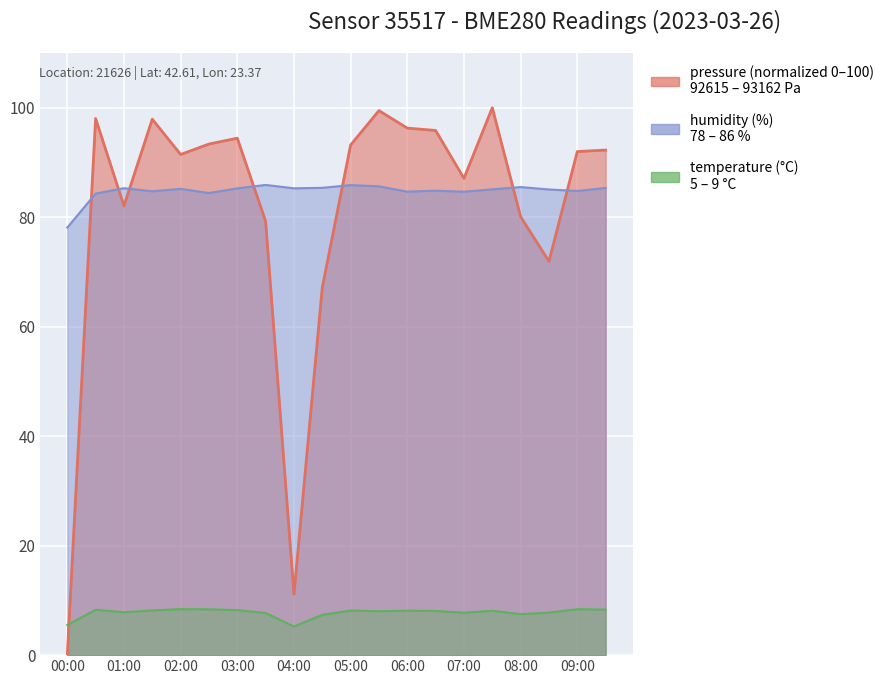

What is the label of the 13th point from the right?

03:30